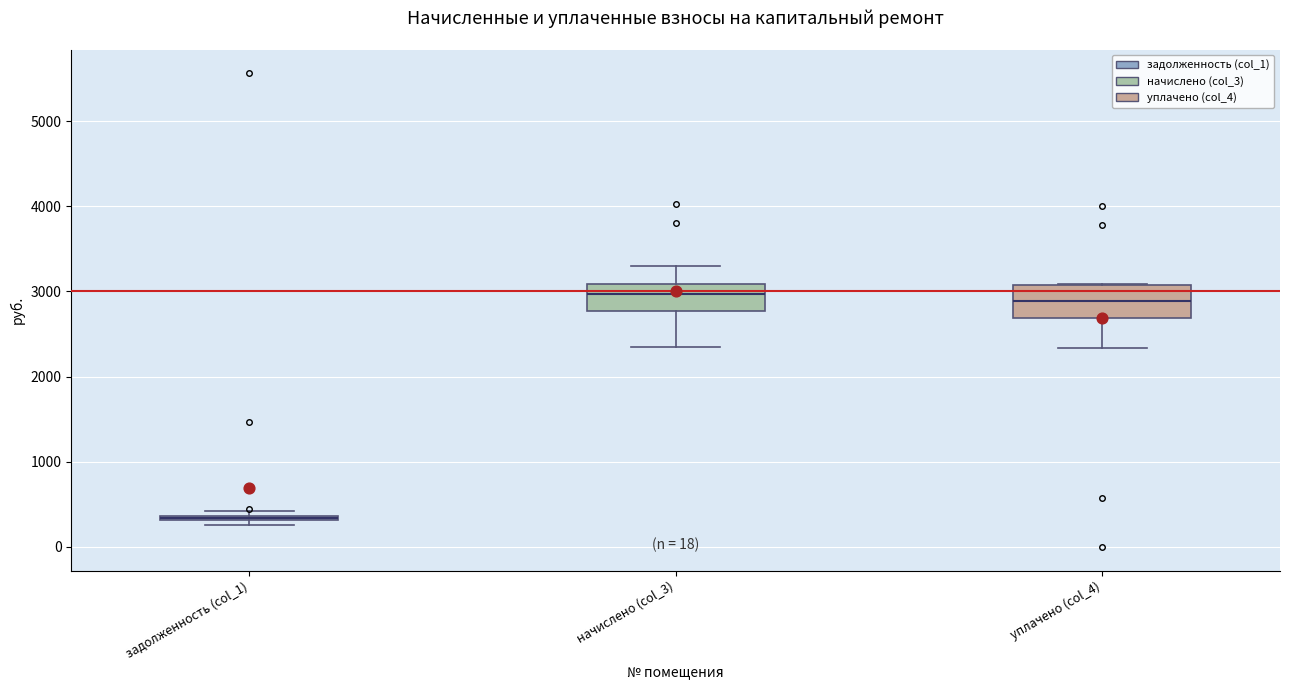

Where does the median line of the box for начислено (col_3) sit on the y-axis? The values are not printed on the chart, so give them approximately, as read against the axis.

3000